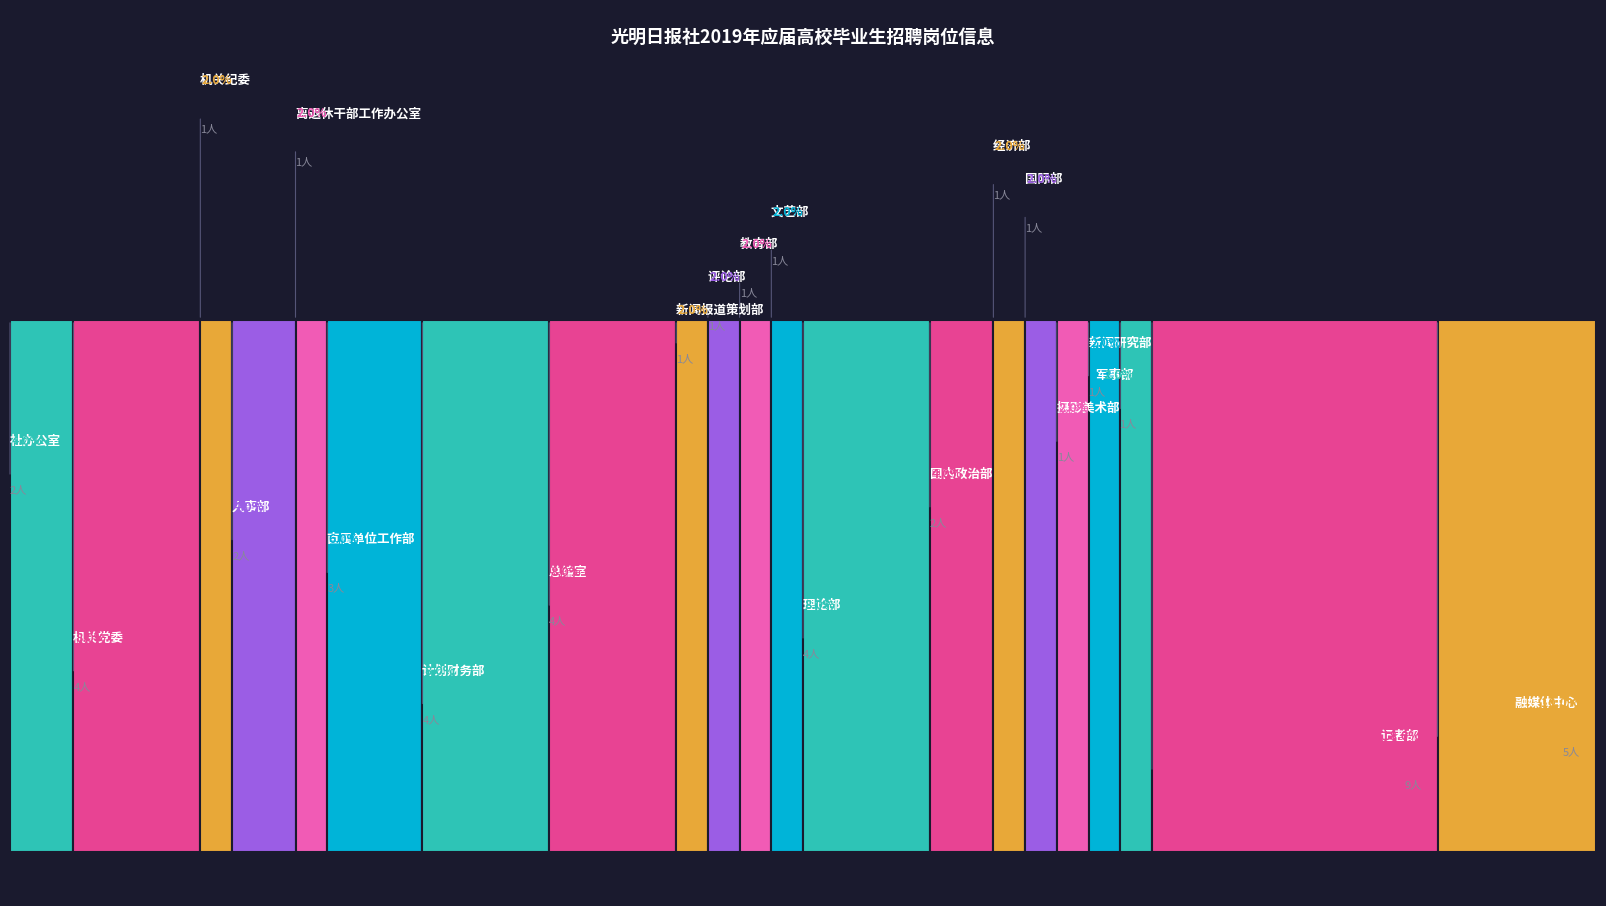

What is the approximate value at 记者部-采编?

9